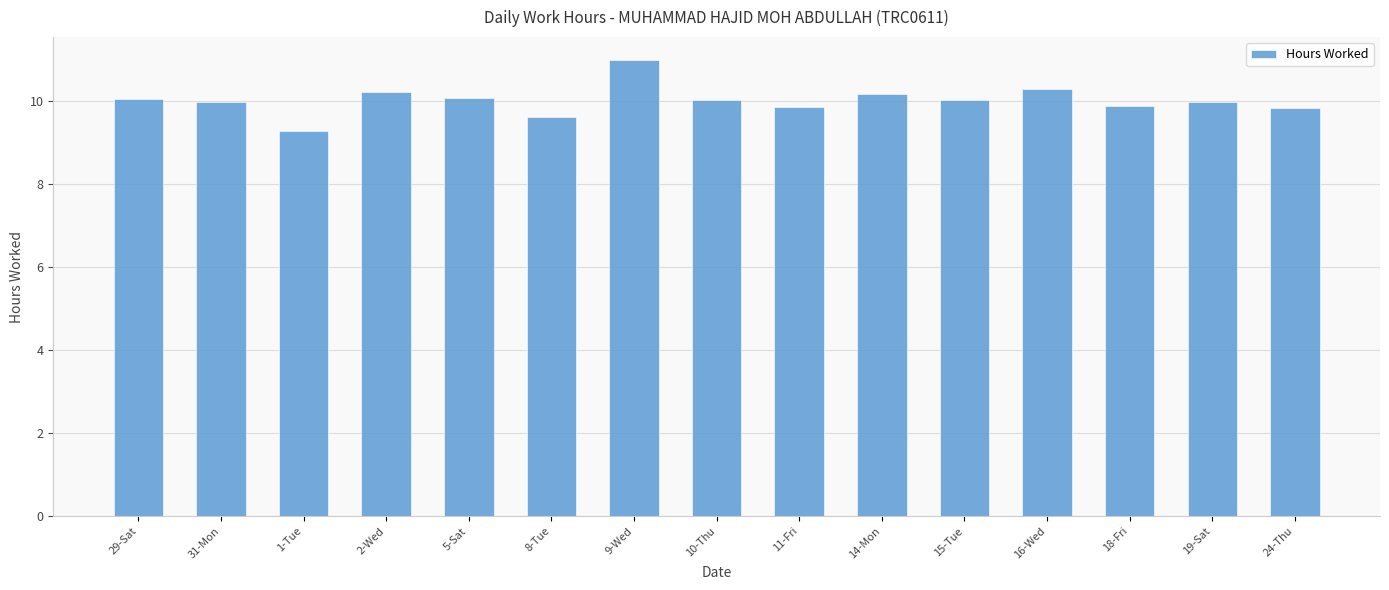

What is the label of the 10th bar from the left?

14-Mon